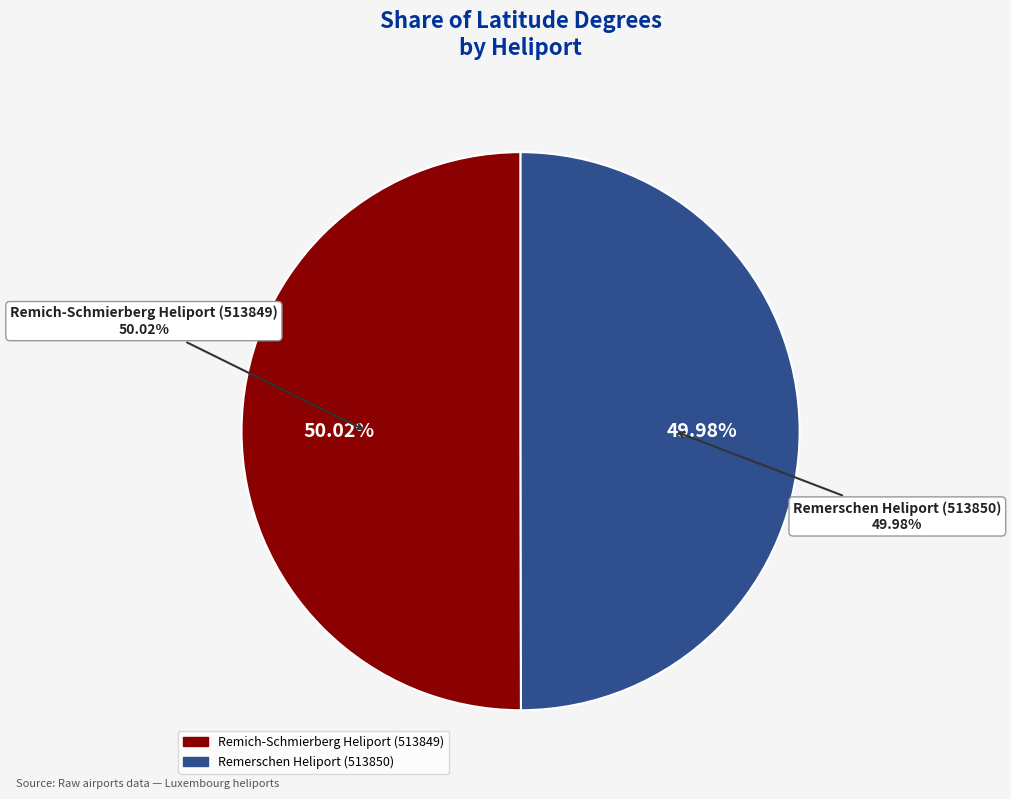

What percentage is the Remerschen Heliport (513850) slice, to the nearest percent?

50%